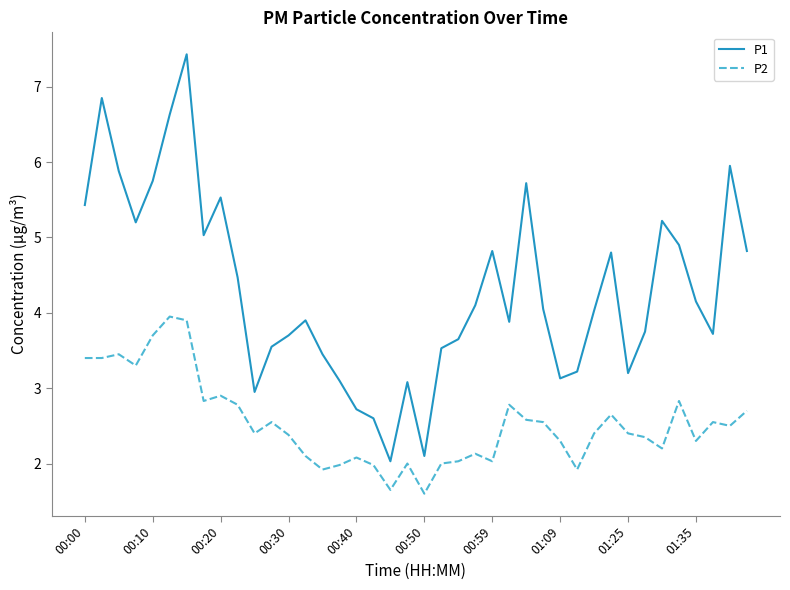

What is the lowest value of the P2 series?

1.6